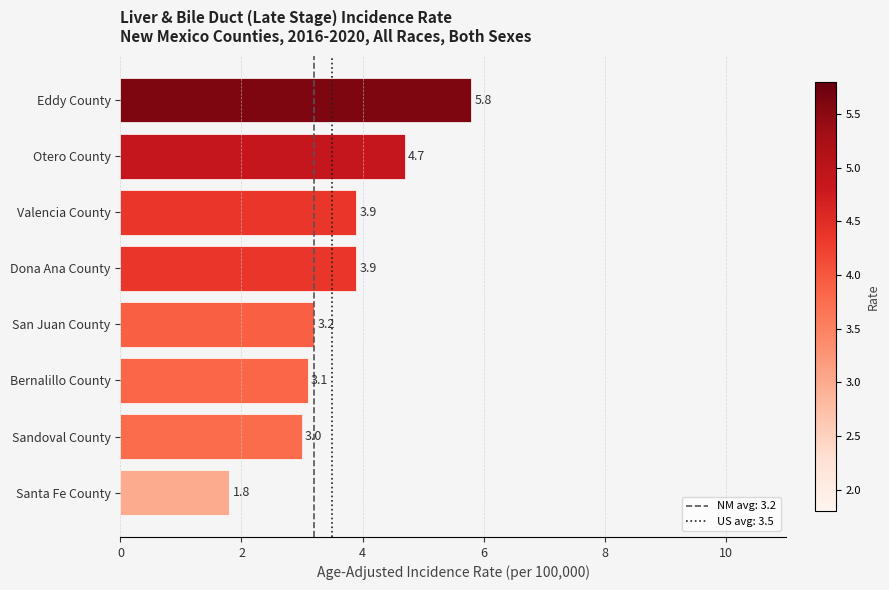

Where is the data nearest to the value 3?

Sandoval County